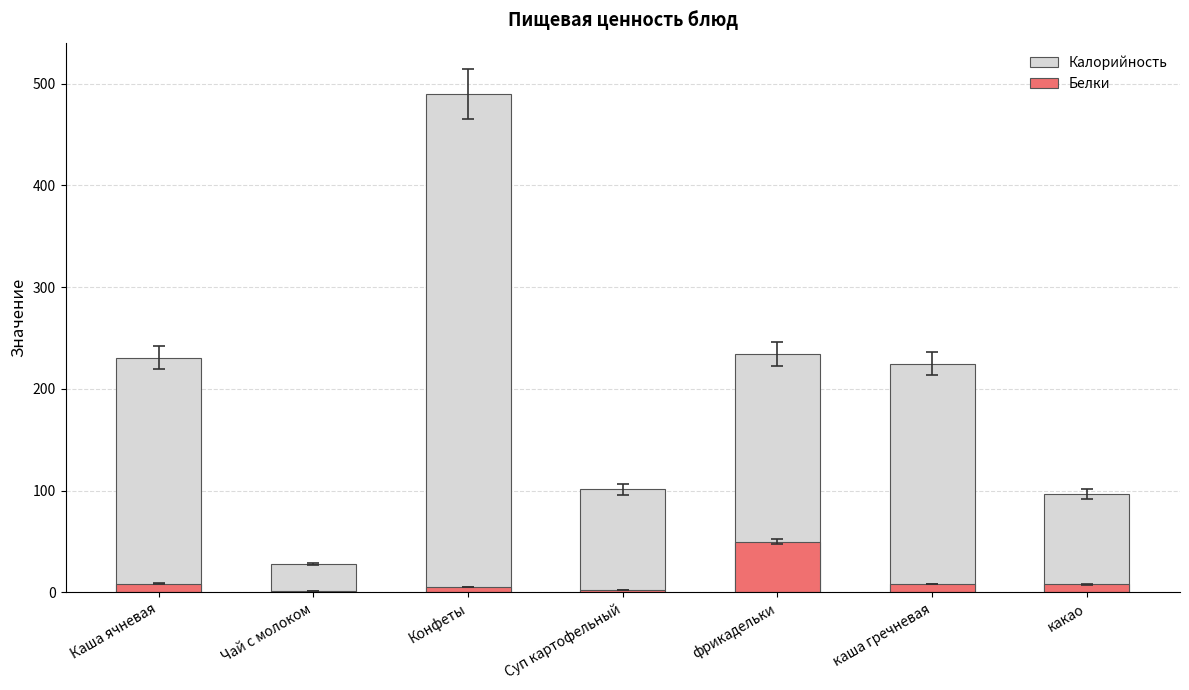

At which label does Белки reach its peak?

фрикадельки